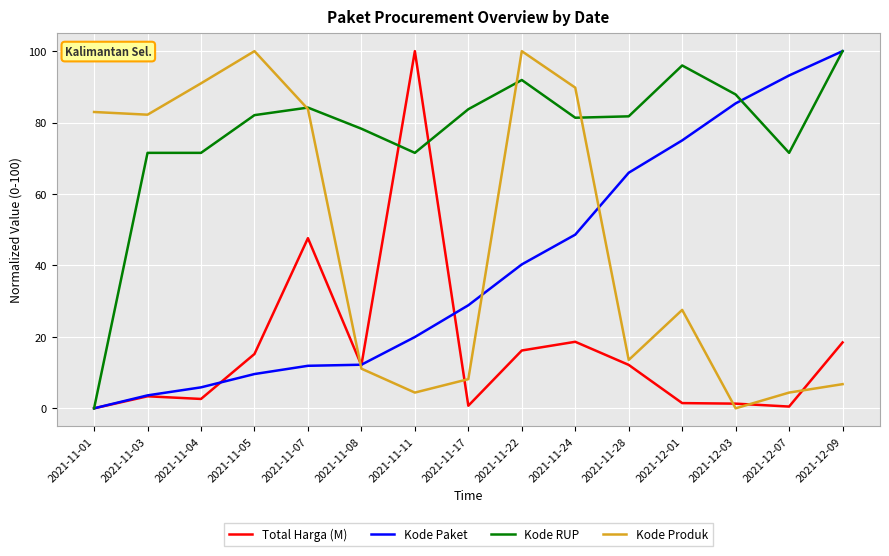

What position from the right is 2021-11-28?

5